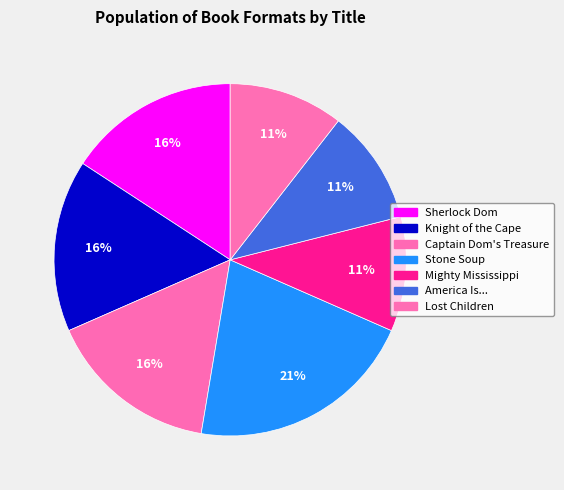

What portion of the pie excludes Captain Dom's Treasure?

84.2%